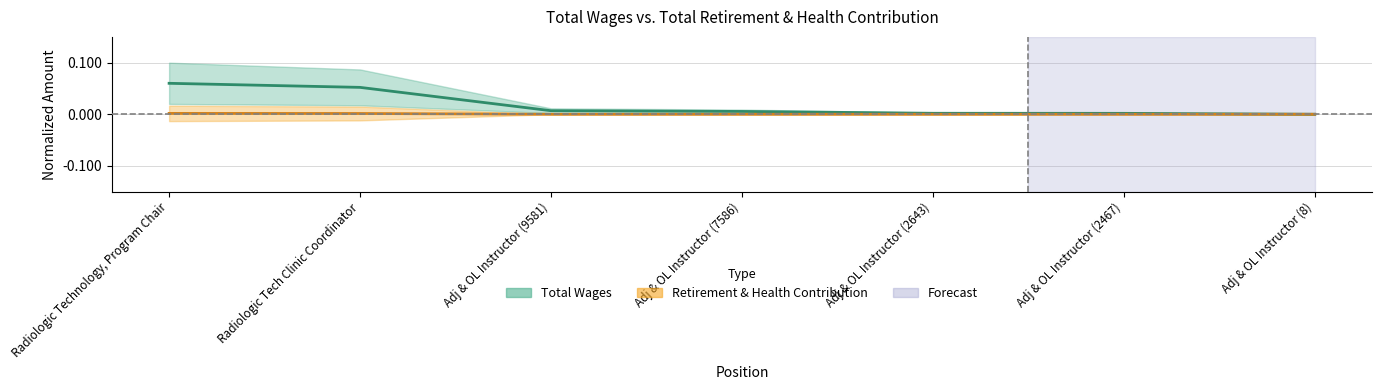

The value of Total Wages at Radiologic Technology, Program Chair is 0.1. True or false?

True